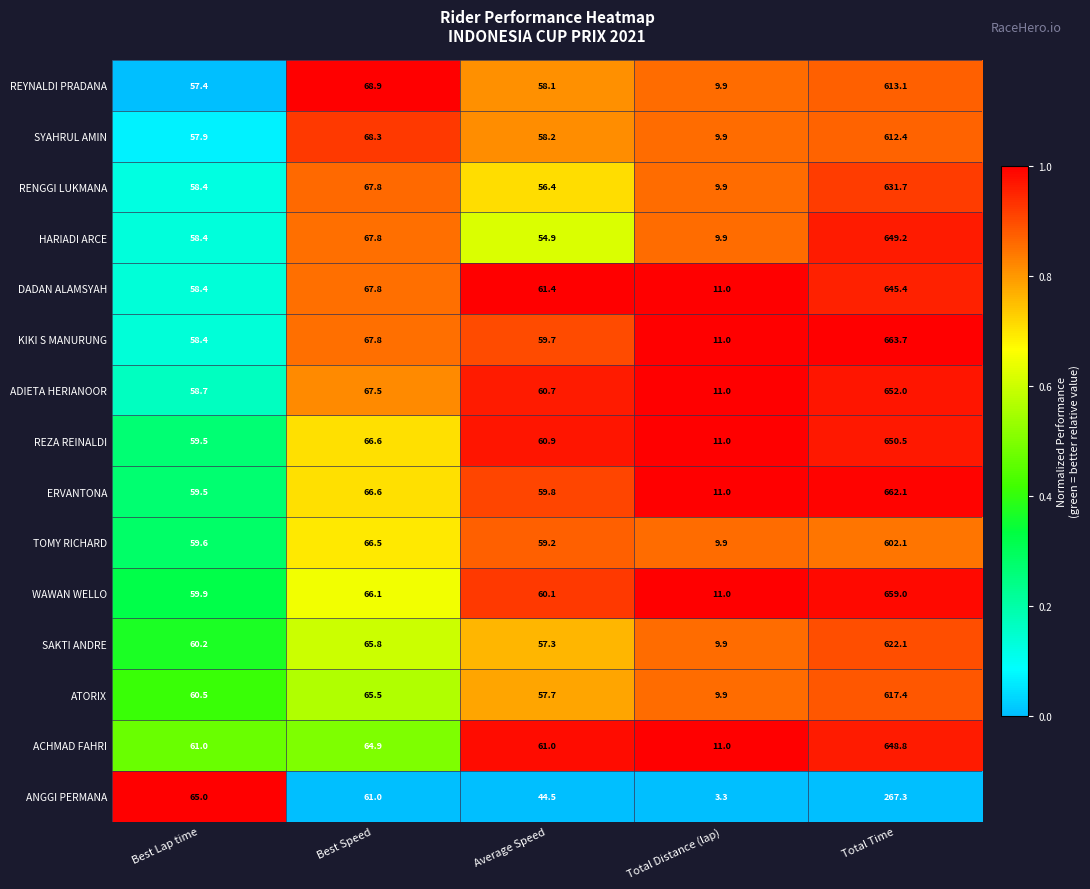

Which series has the widest spread of values?

KIKI S MANURUNG